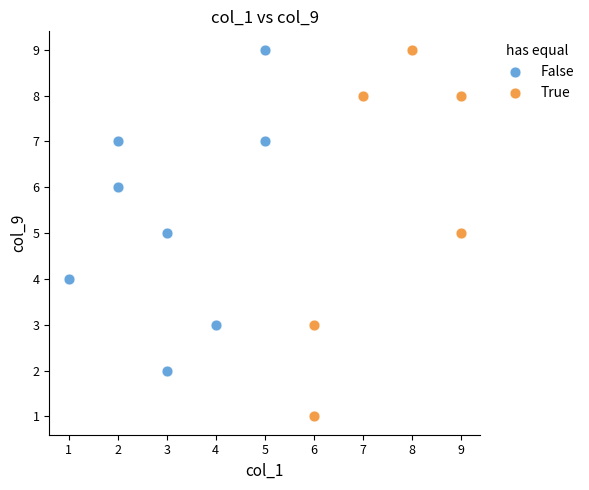

Which series has the widest spread of Y values?

True